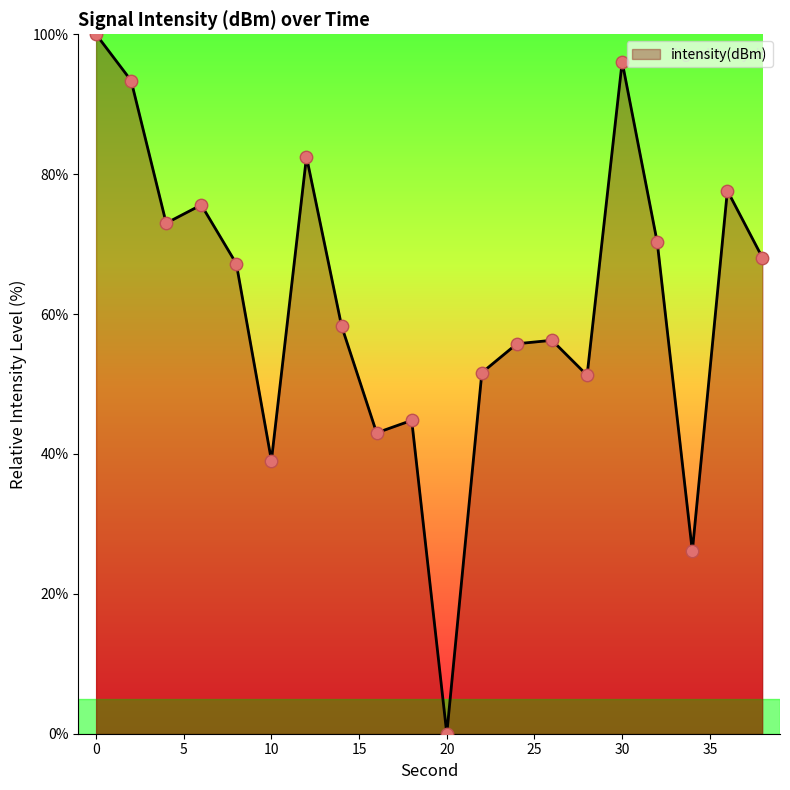

What is the maximum value shown in the chart?

100.0